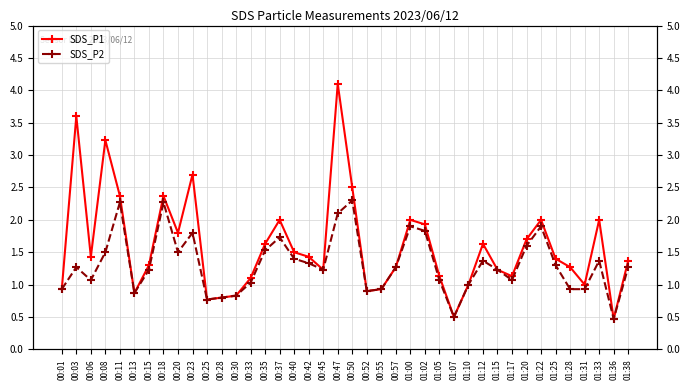

Rank the series by their maximum value, from highest to lowest.

SDS_P1, SDS_P2